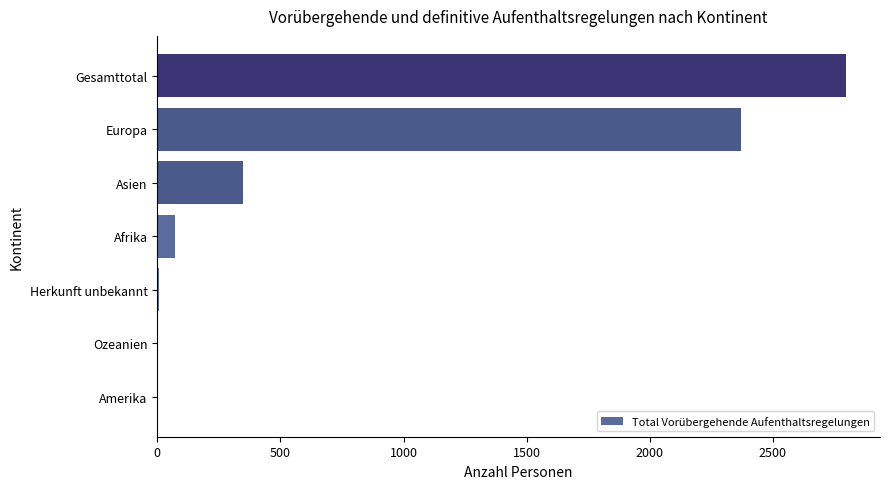

At which label is the value closest to 1397?

Europa